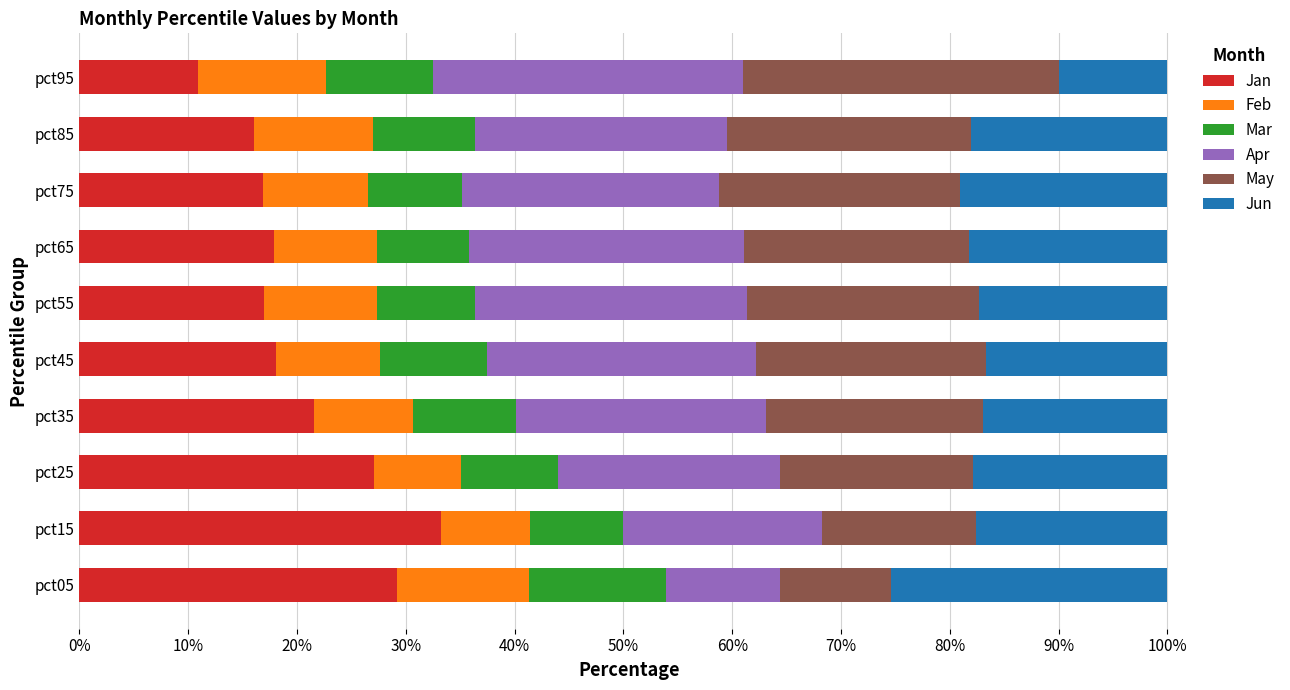

Which category has the highest value in the Jan series?

pct15